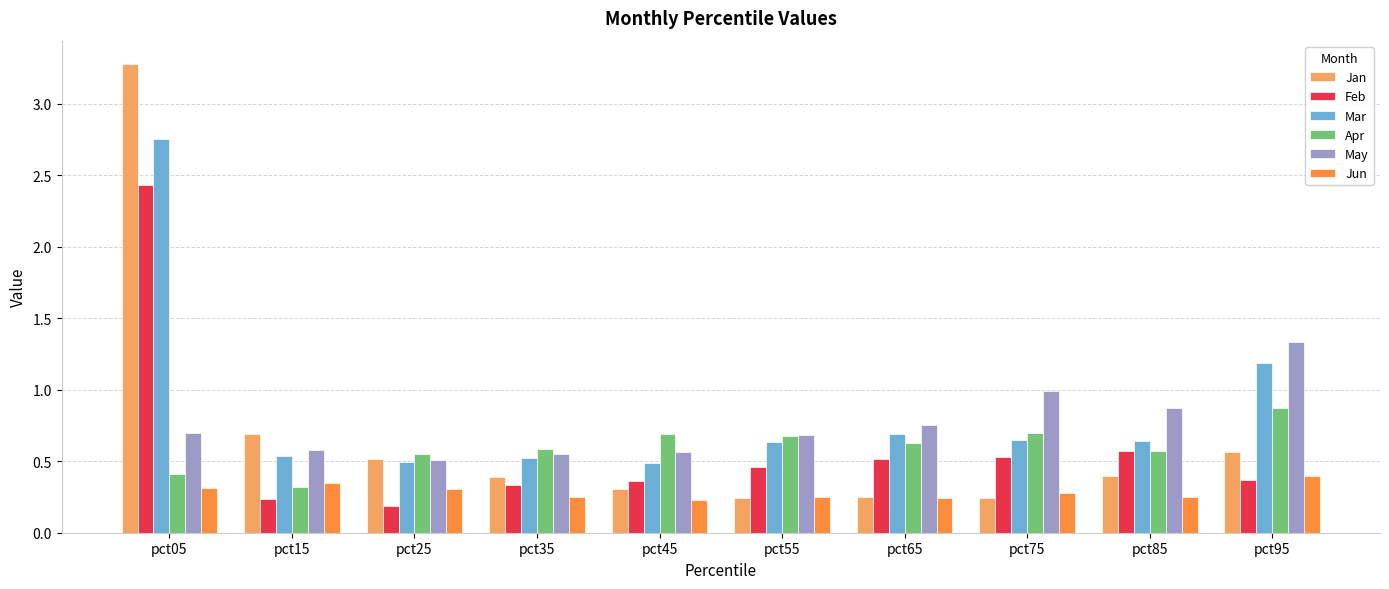

Rank the series at pct75 from lowest to highest value.

Jan, Jun, Feb, Mar, Apr, May